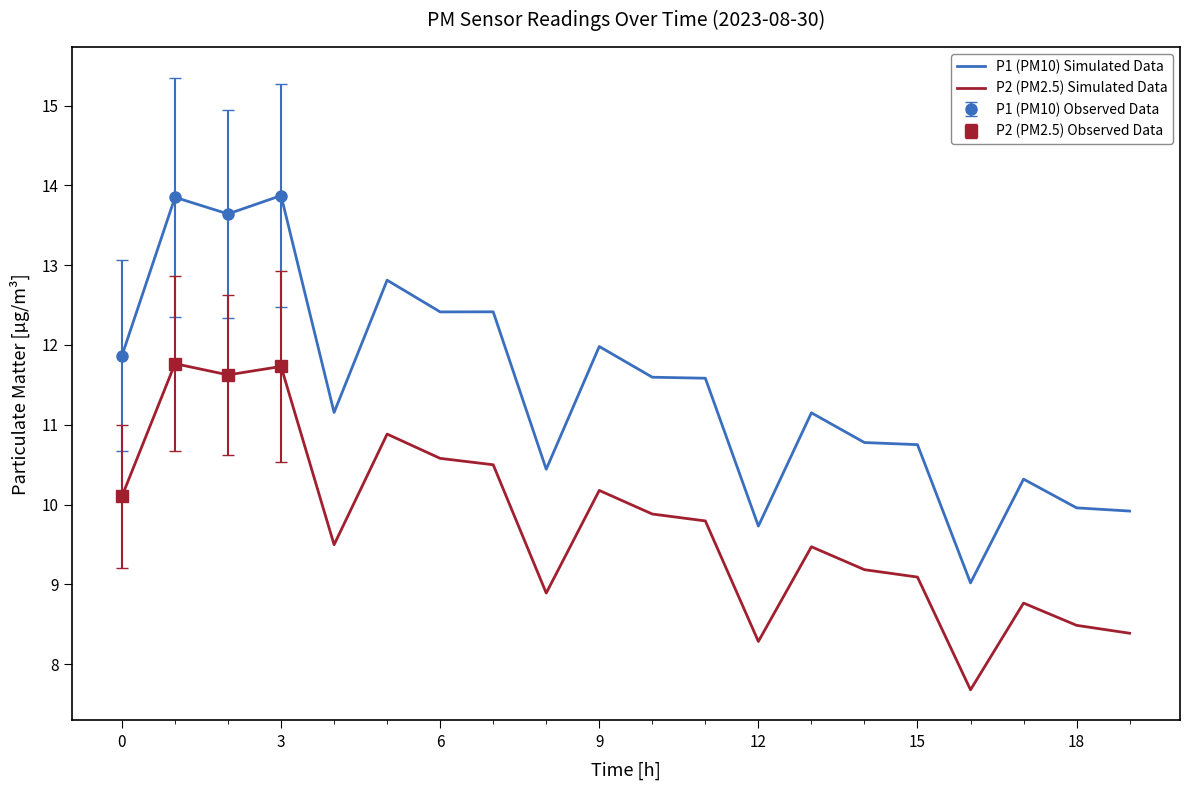

At which label does P2 (PM2.5) Simulated Data reach its minimum?

16